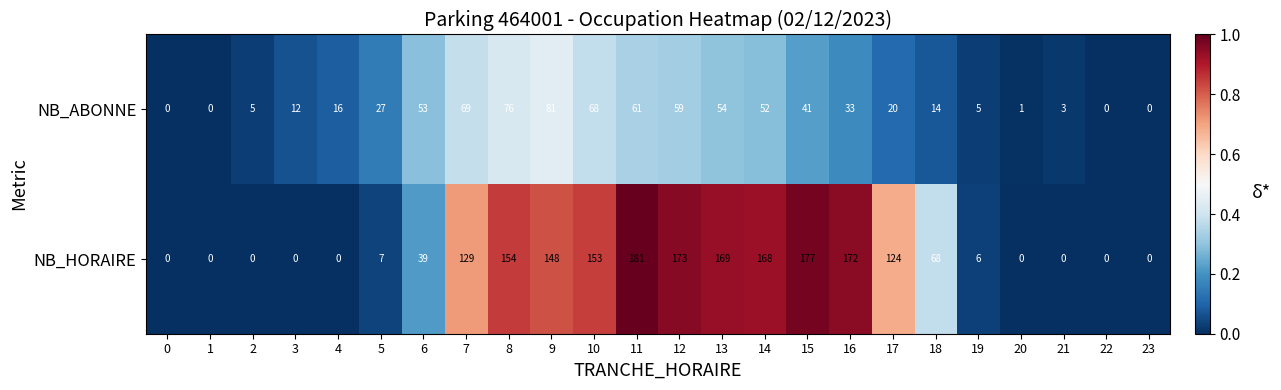

What is the difference between the NB_HORAIRE values at 4 and 6?

39